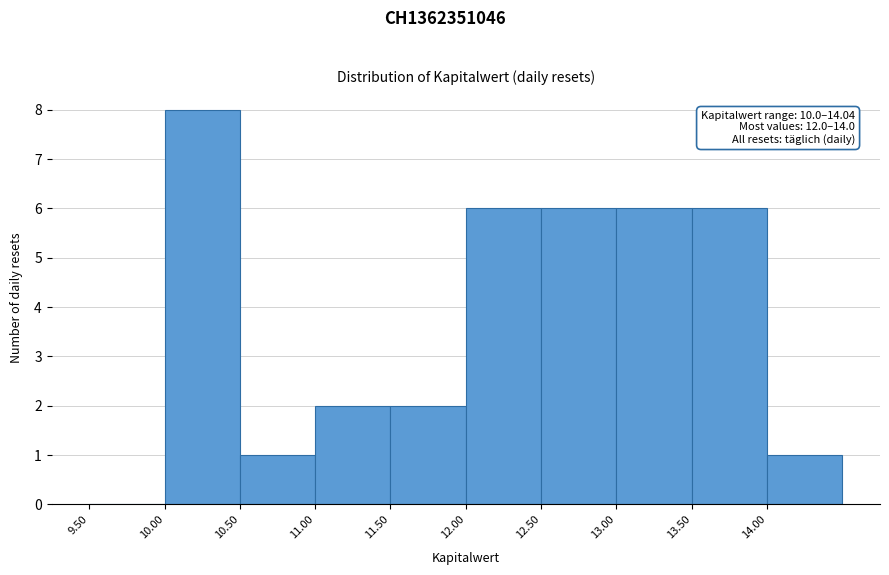

Which range on the x-axis has the tallest bar?

10.0 to 10.5